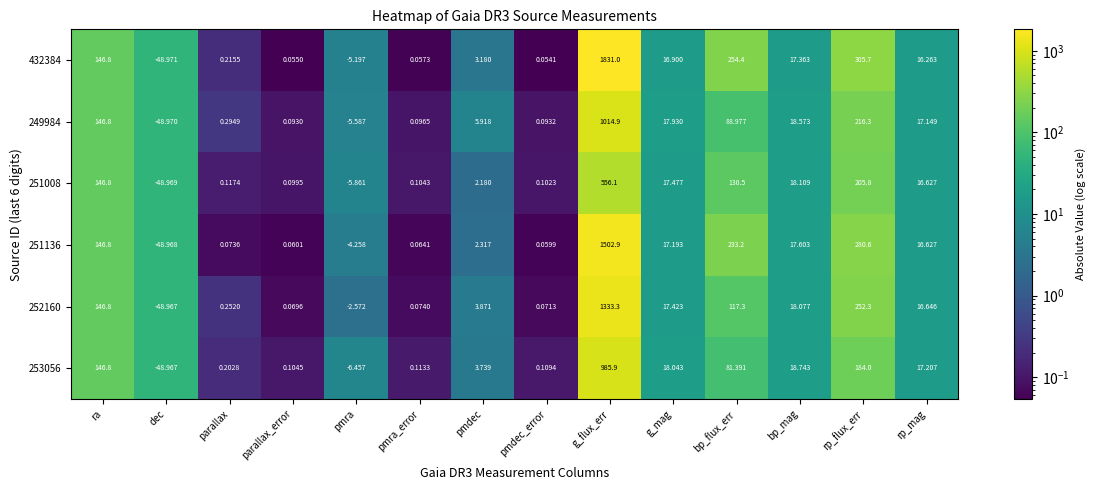

At which category is the sum across all series the highest?

g_flux_err